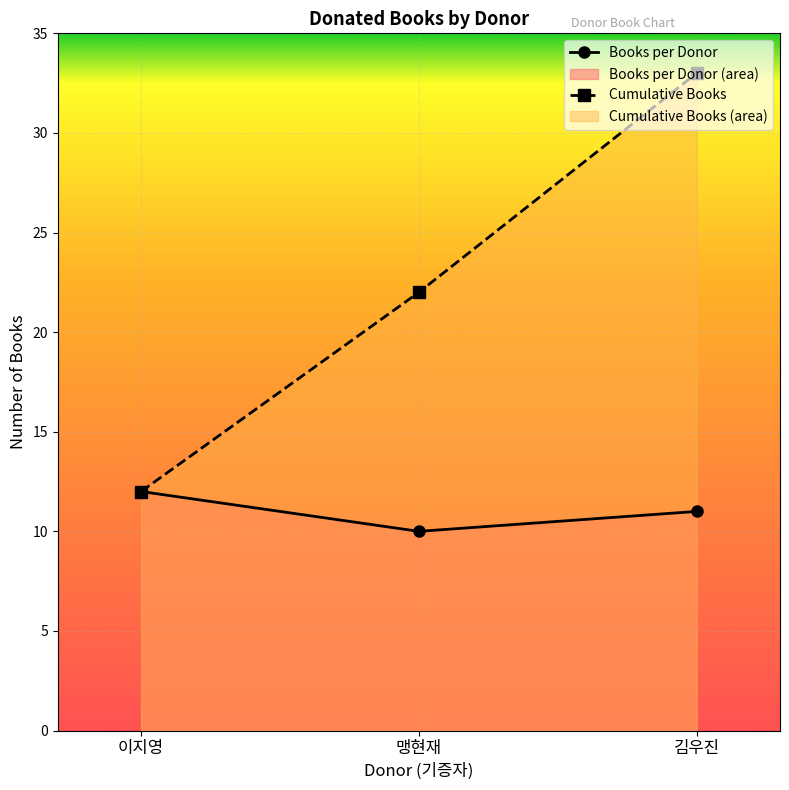

The chart shows a value of 33 at 김우진. True or false?

True